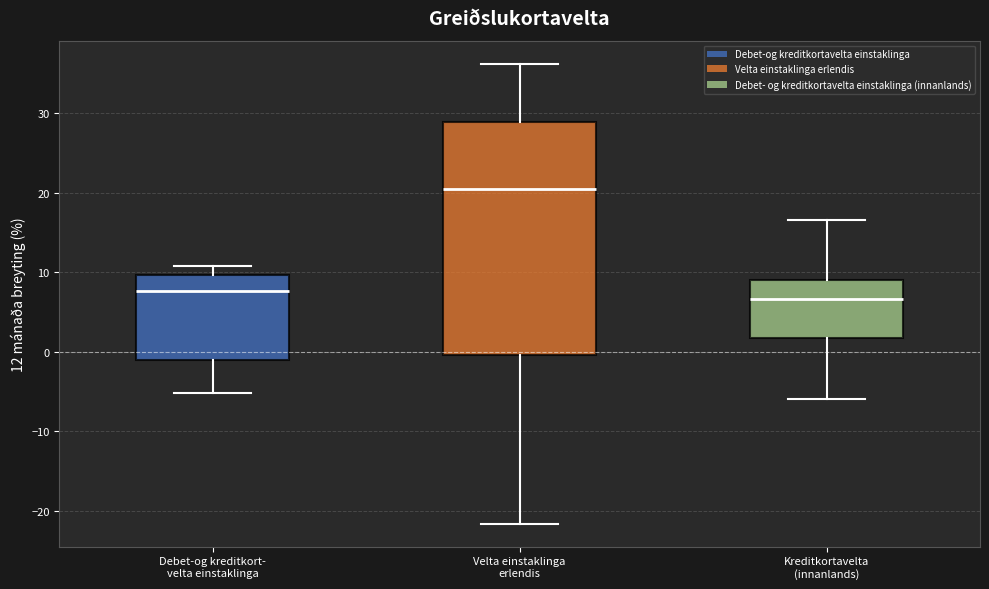

Which box is the tallest, from its lower edge to its upper edge?

Velta einstaklinga erlendis